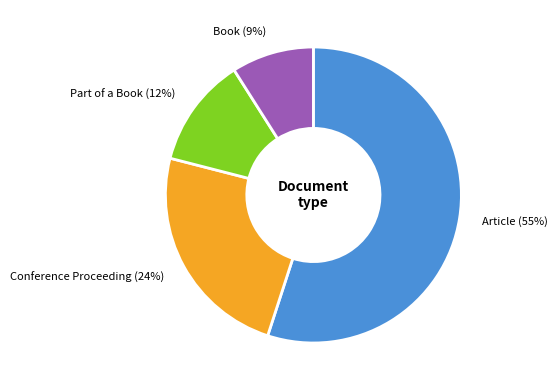

To the nearest percent, what portion does Part of a Book represent?

12%